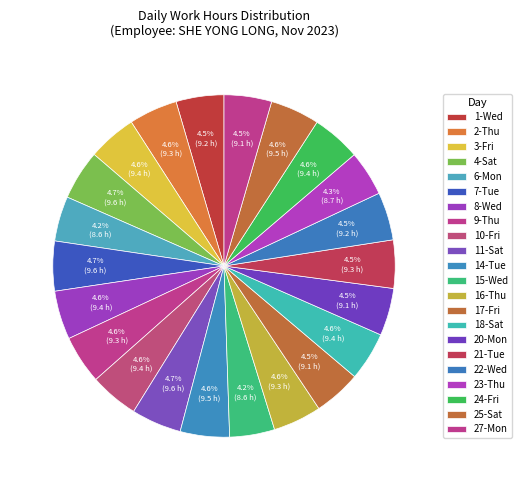

Is it true that 7-Tue is 1% of the pie?

False